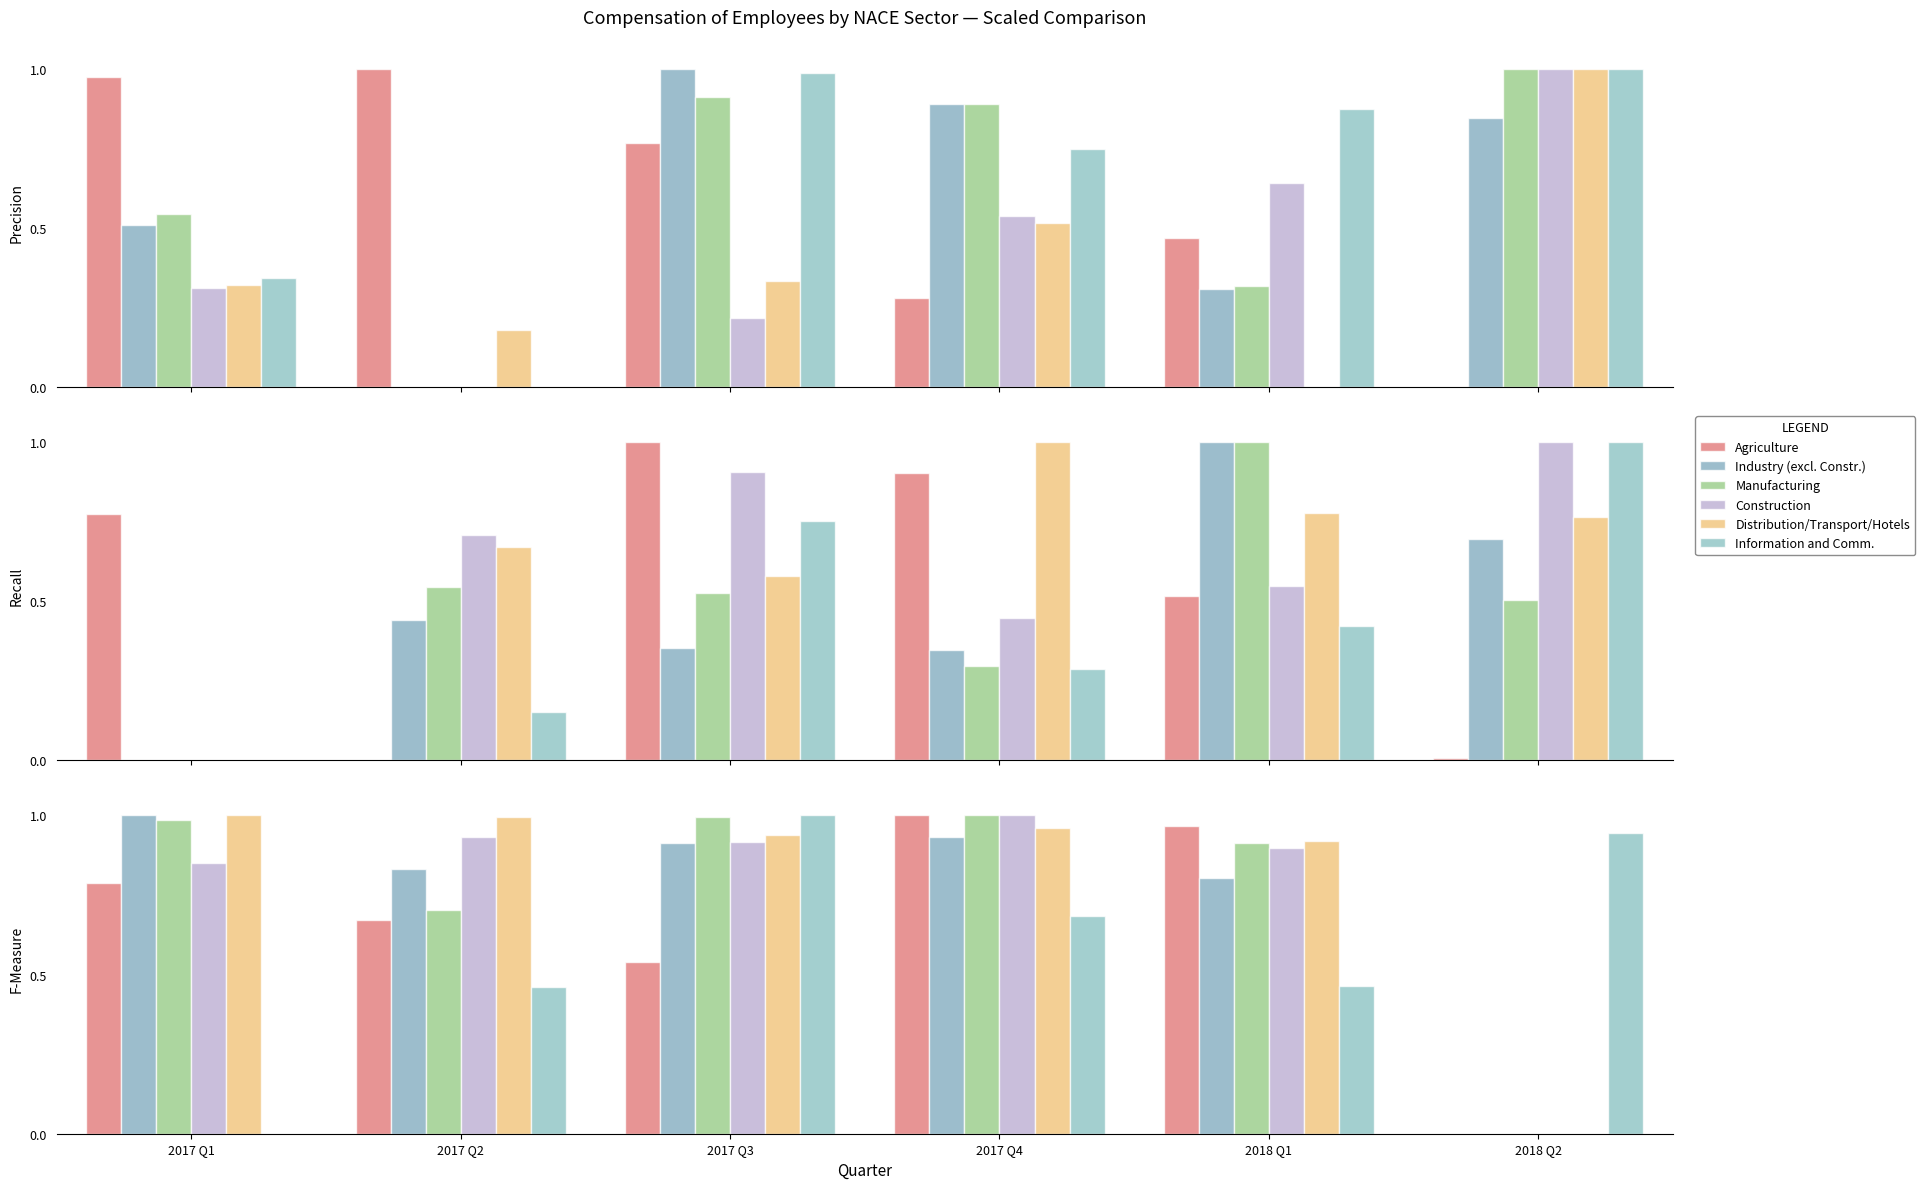

Read the Information and Comm. value at 2018 Q1.

0.5